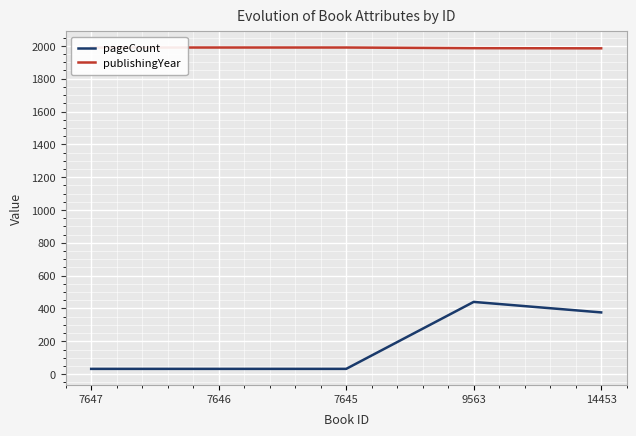

Is the value of publishingYear at 14453 greater than the value of pageCount at 14453?

Yes